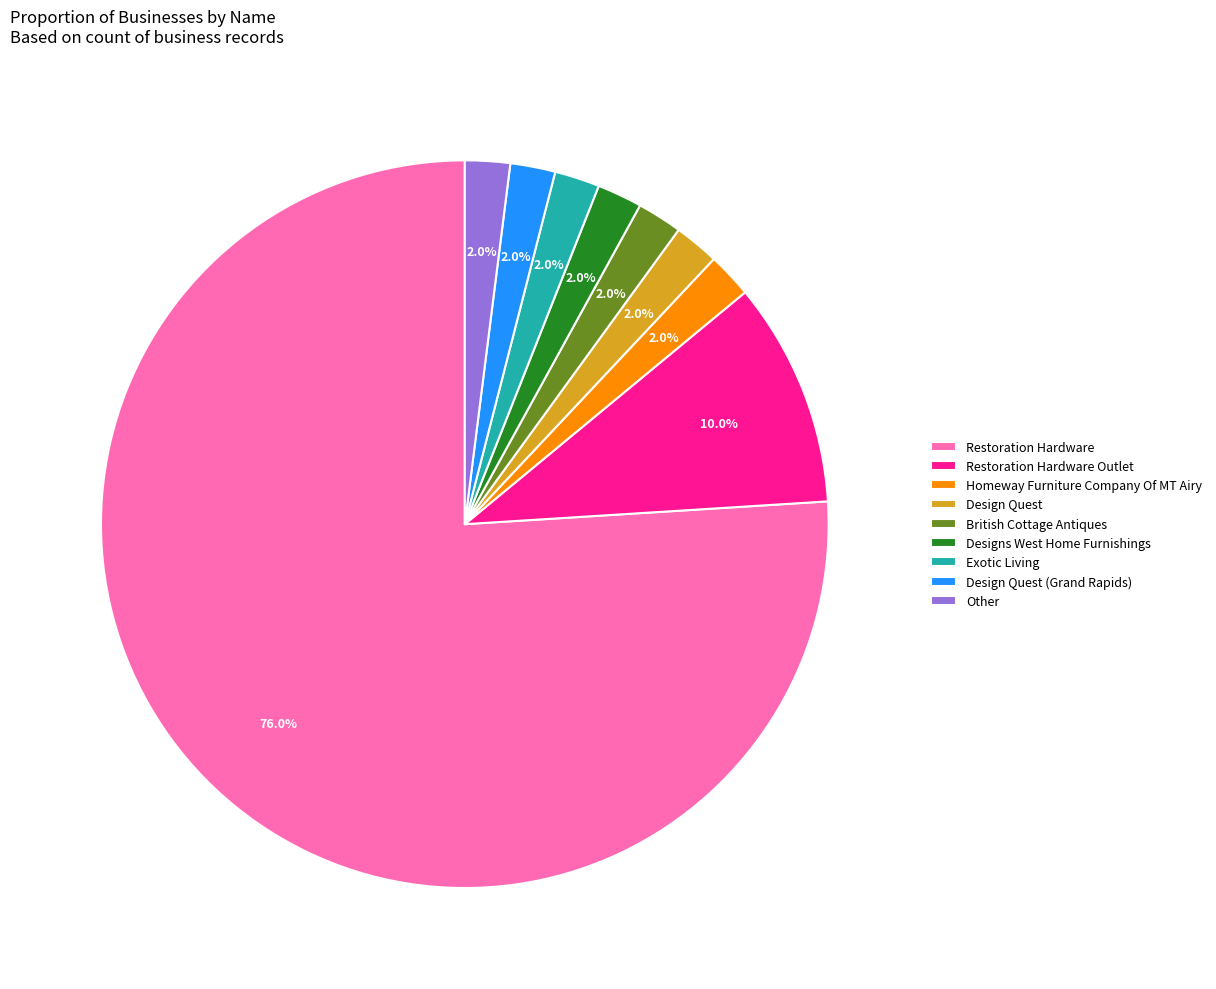

True or false: Homeway Furniture Company Of MT Airy accounts for 2% of the total.

True